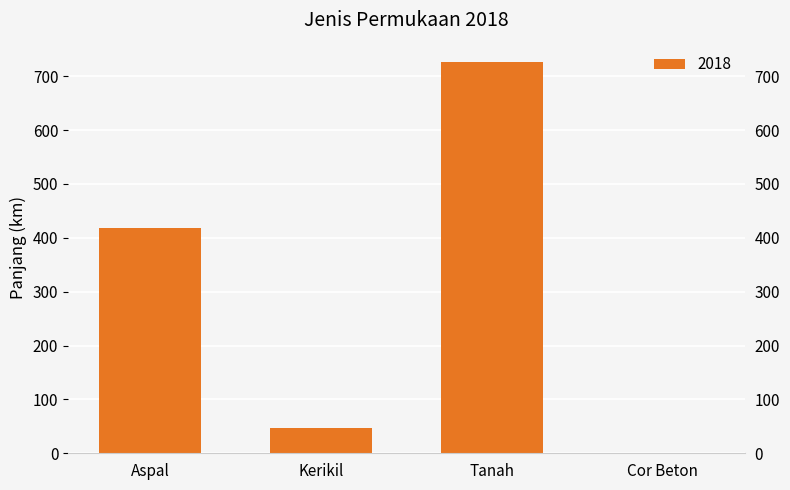

List the labels in order of value, smallest first.

Cor Beton, Kerikil, Aspal, Tanah